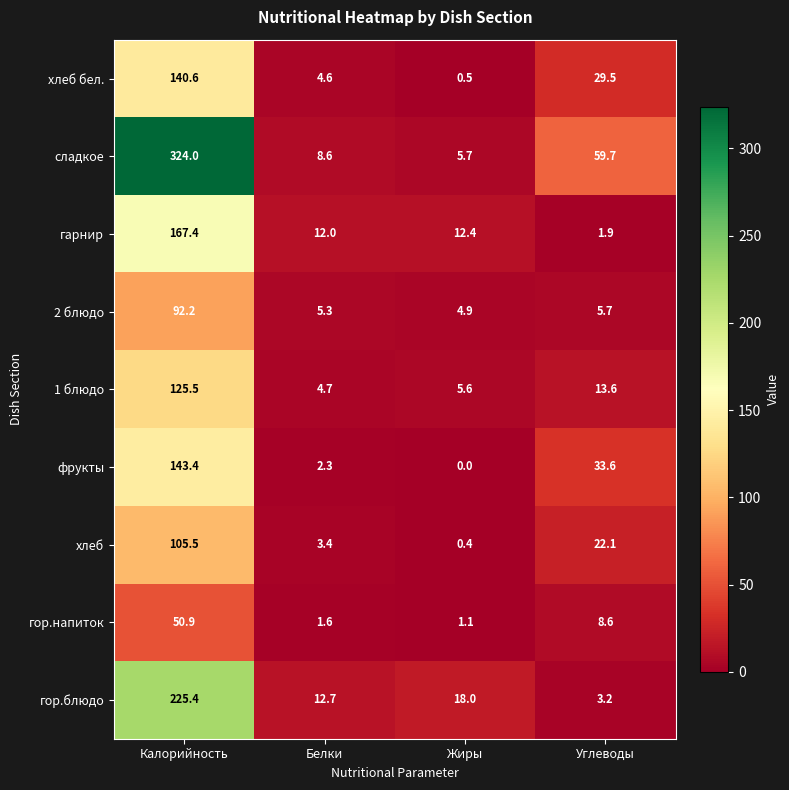

Which series has the largest range (max minus min)?

сладкое